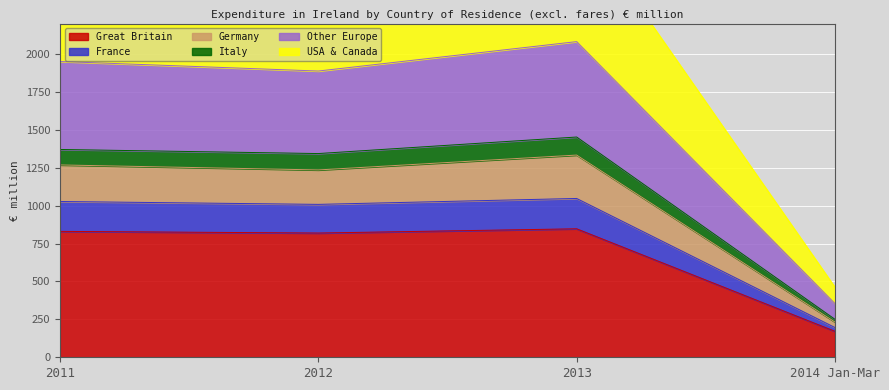

The Great Britain series shows 830 at 2011. True or false?

True